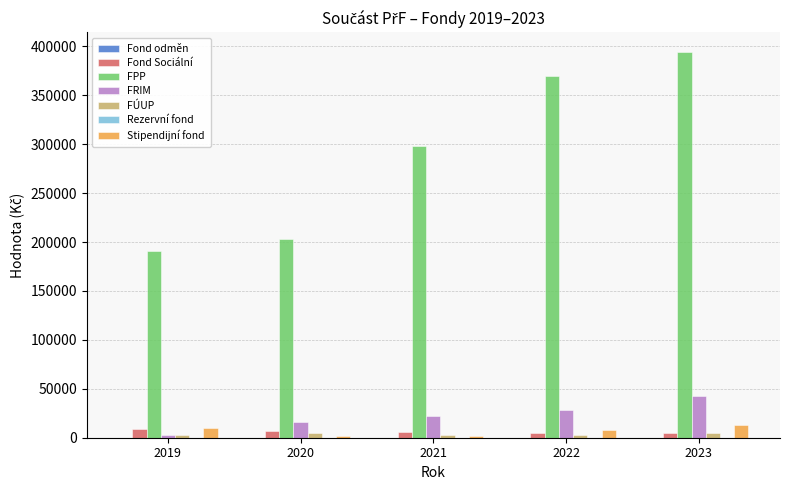

What is the sum of all Fond Sociální values?

31379